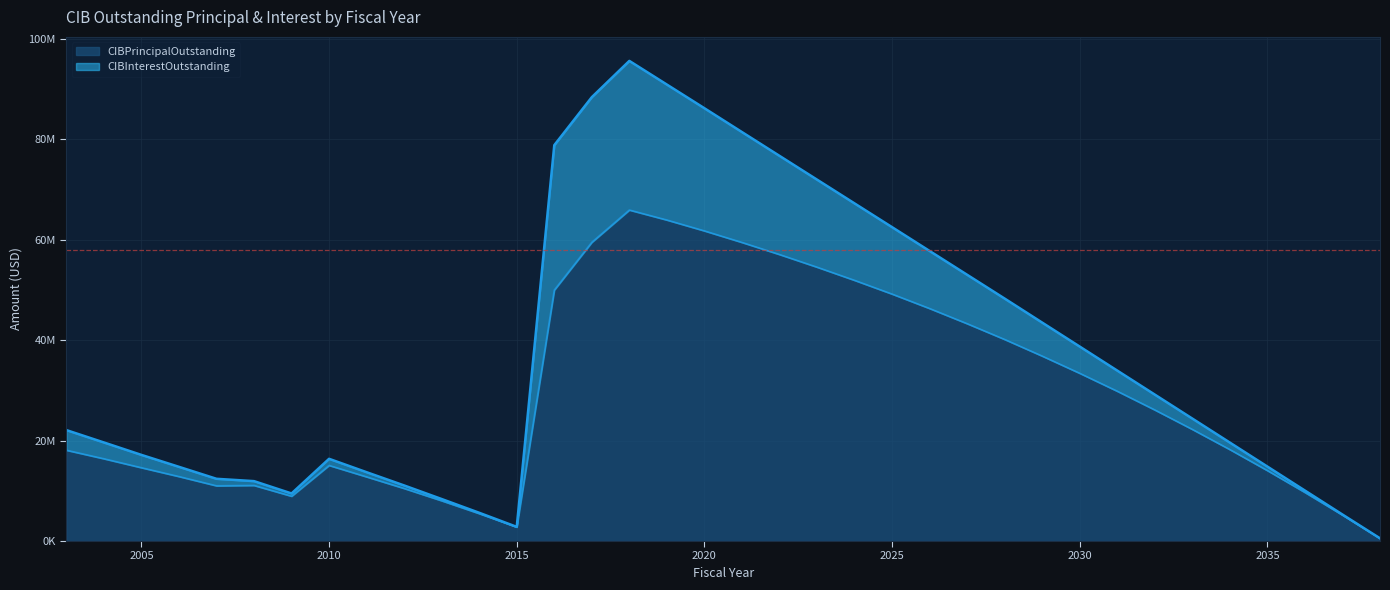

Which has a higher value, 2020 or 2016?

2020